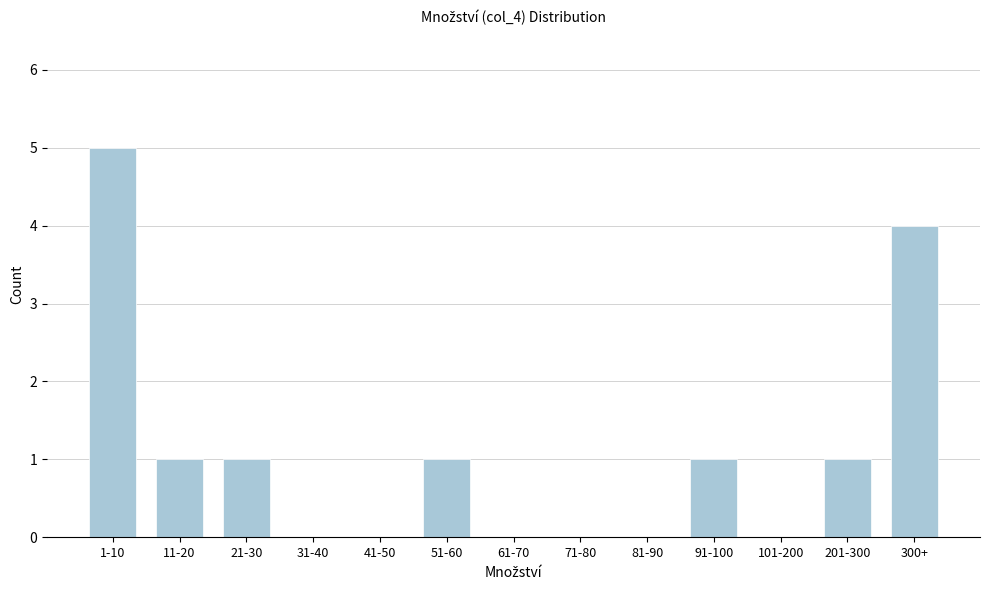

Reading left to right, extract all data points from this chart.

1-10=5	11-20=1	21-30=1	31-40=0	41-50=0	51-60=1	61-70=0	71-80=0	81-90=0	91-100=1	101-200=0	201-300=1	300+=4